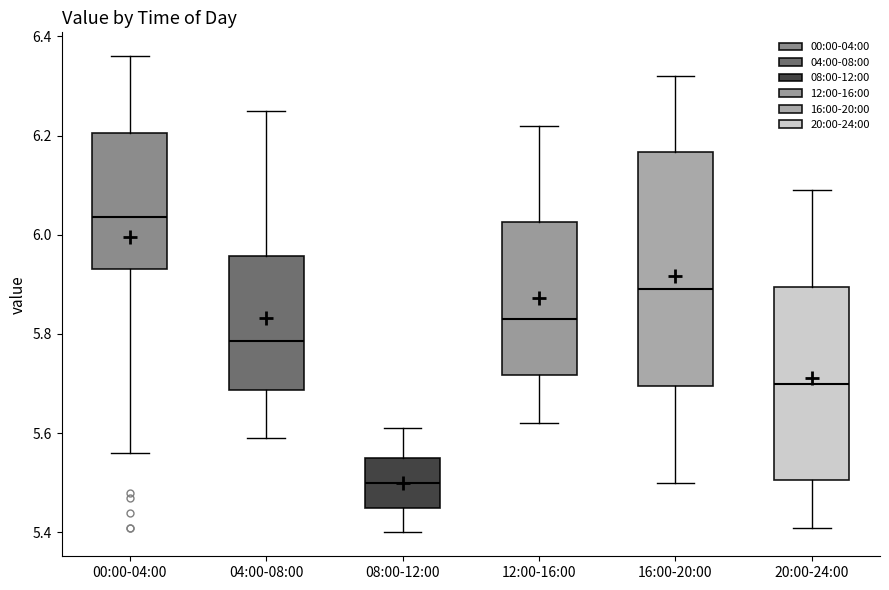

Which box has the highest median line?

00:00-04:00